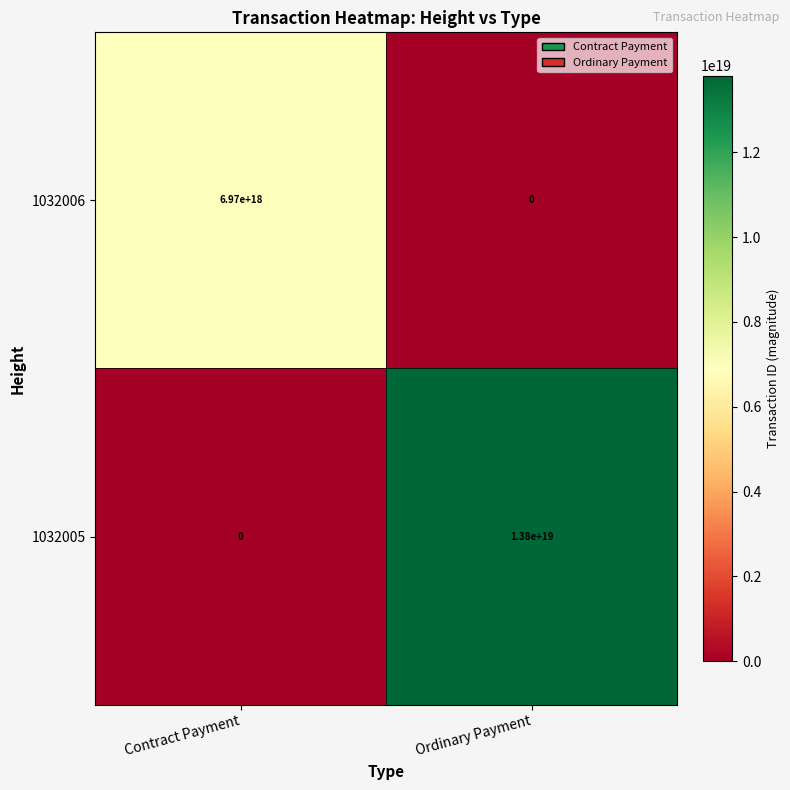

At which category is the sum across all series the highest?

Ordinary Payment